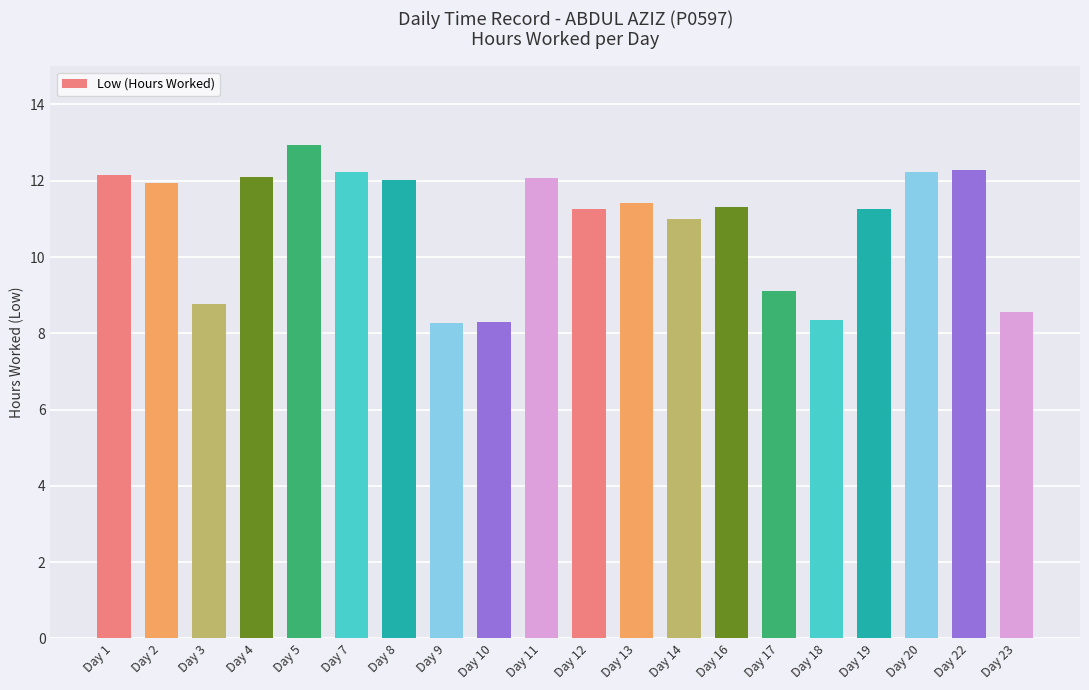

What is the difference between the maximum and minimum values?

4.7